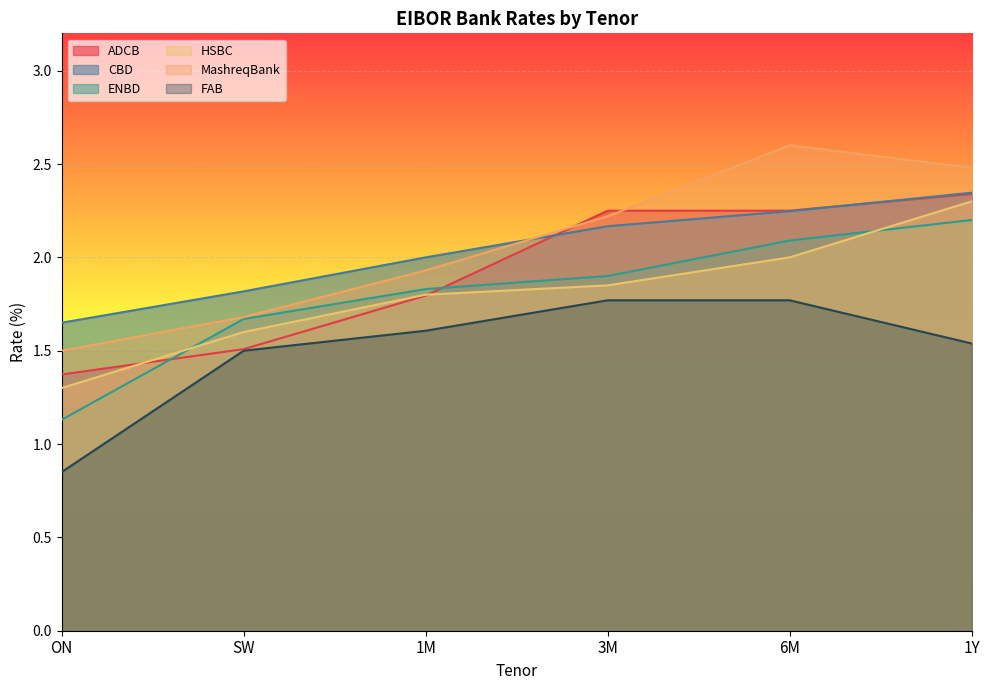

Reading left to right, what are all the values shown in this chart?

ADCB: 1.4	1.5	1.8	2.2	2.2	2.3
CBD: 1.7	1.8	2.0	2.2	2.2	2.3
ENBD: 1.1	1.7	1.8	1.9	2.1	2.2
HSBC: 1.3	1.6	1.8	1.9	2.0	2.3
MashreqBank: 1.5	1.7	1.9	2.2	2.6	2.5
FAB: 0.9	1.5	1.6	1.8	1.8	1.5